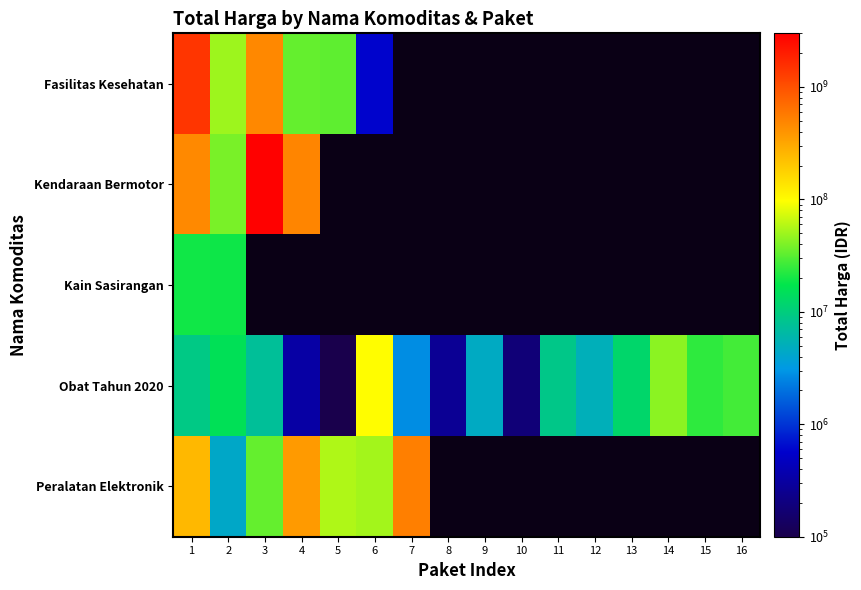

How many distinct data groups are displayed?

5